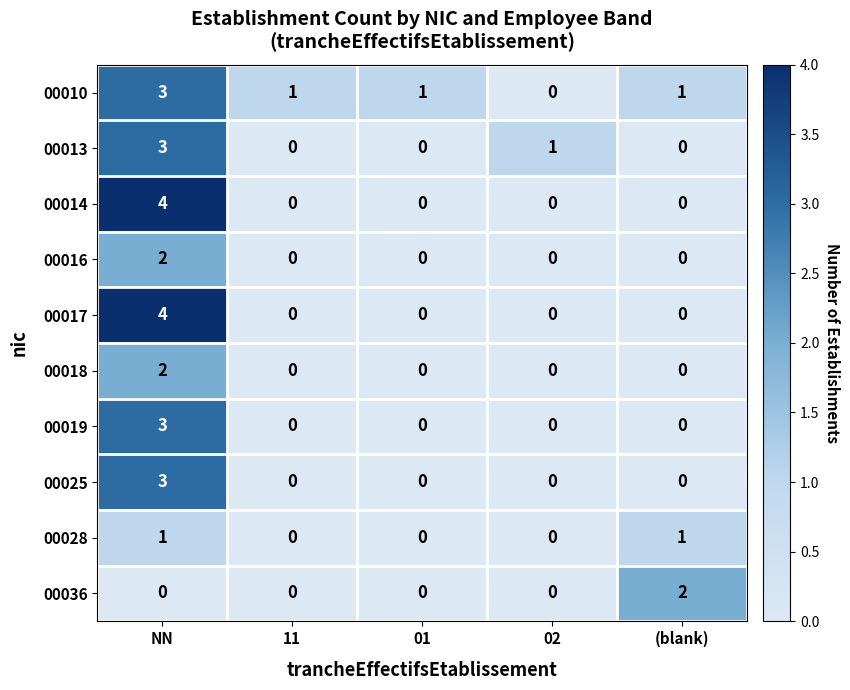

Count the number of categories in the chart.

5